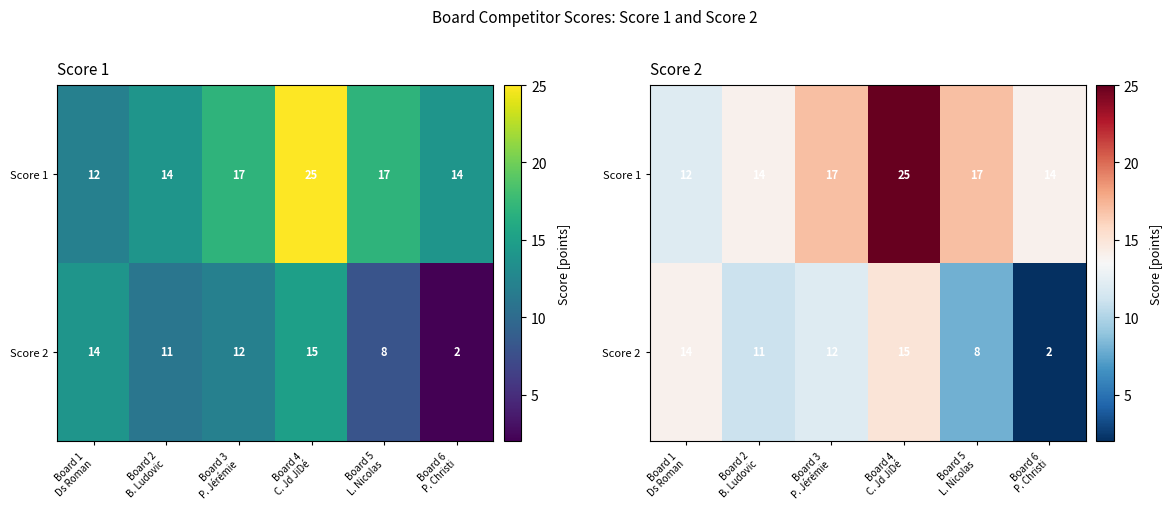

How many values in the Score 1 series exceed 17?

1